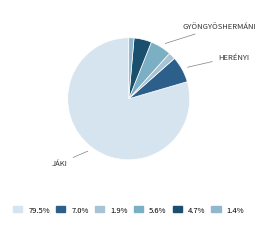

How many slices are in this pie chart?

6